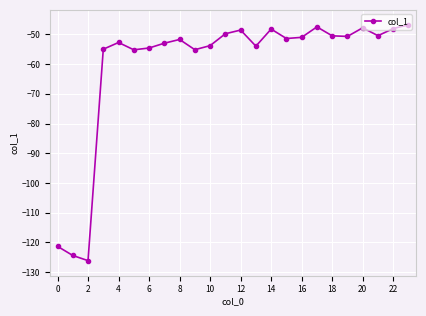

True or false: the data has more than 0 interior local peaks.

True